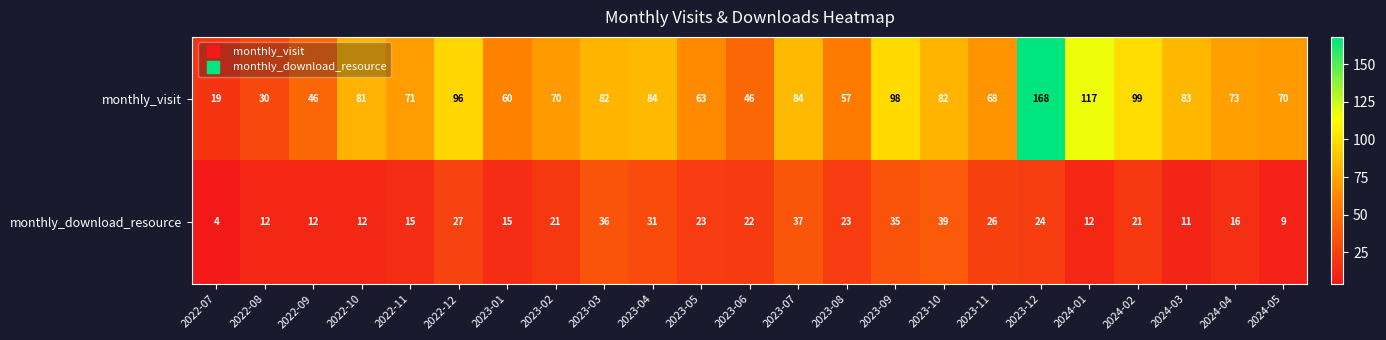

The value of monthly_download_resource at 2024-02 is 28. True or false?

False